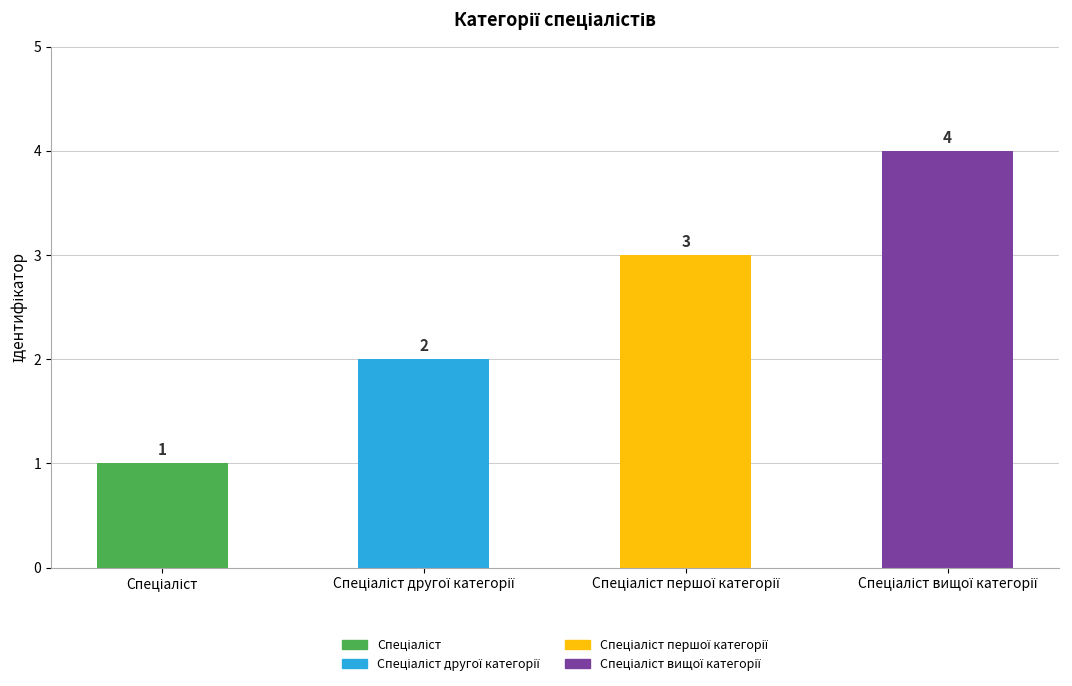

Reading right to left, extract all data points from this chart.

4	3	2	1